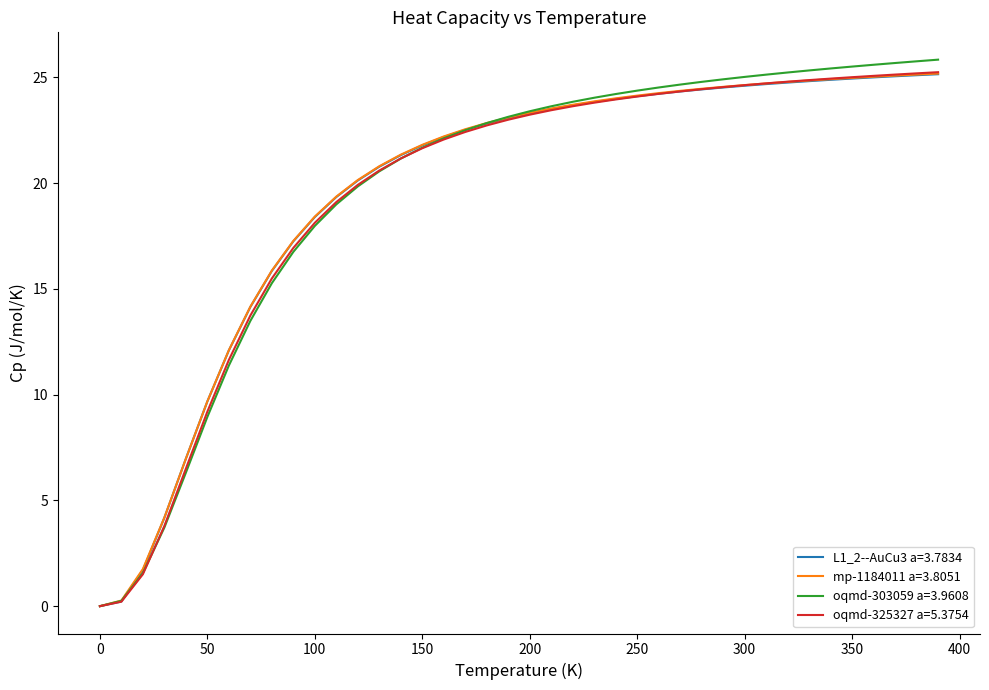

Which series has the largest range (max minus min)?

oqmd-303059 a=3.9608